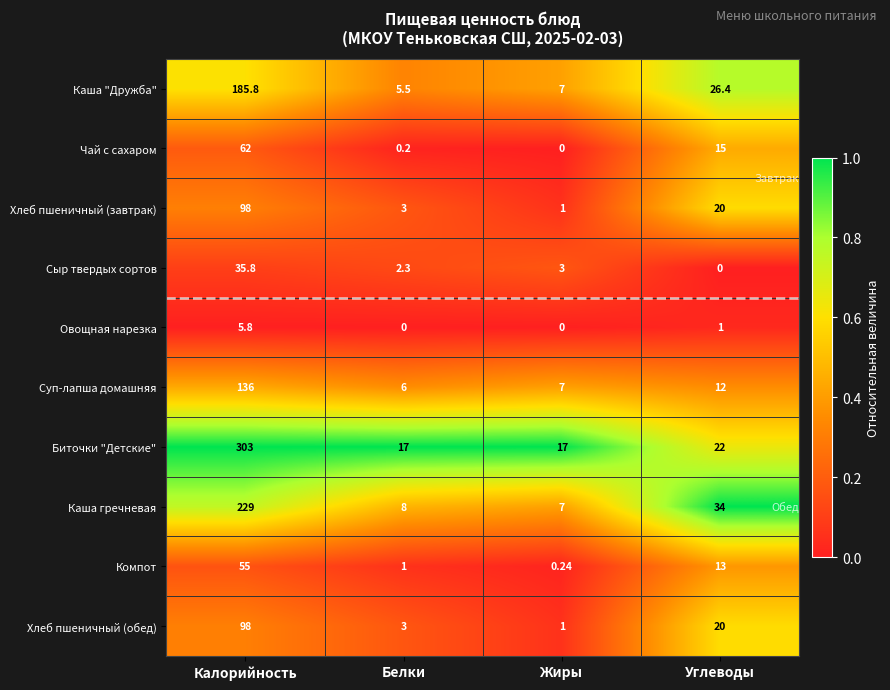

Which series has the largest range (max minus min)?

Биточки "Детские"